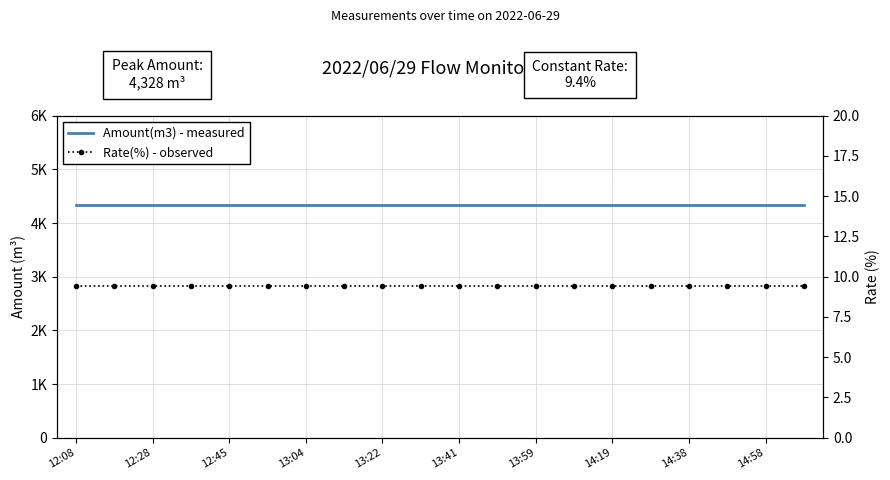

The value of Rate(%) - observed at 13 is 9.4. True or false?

True